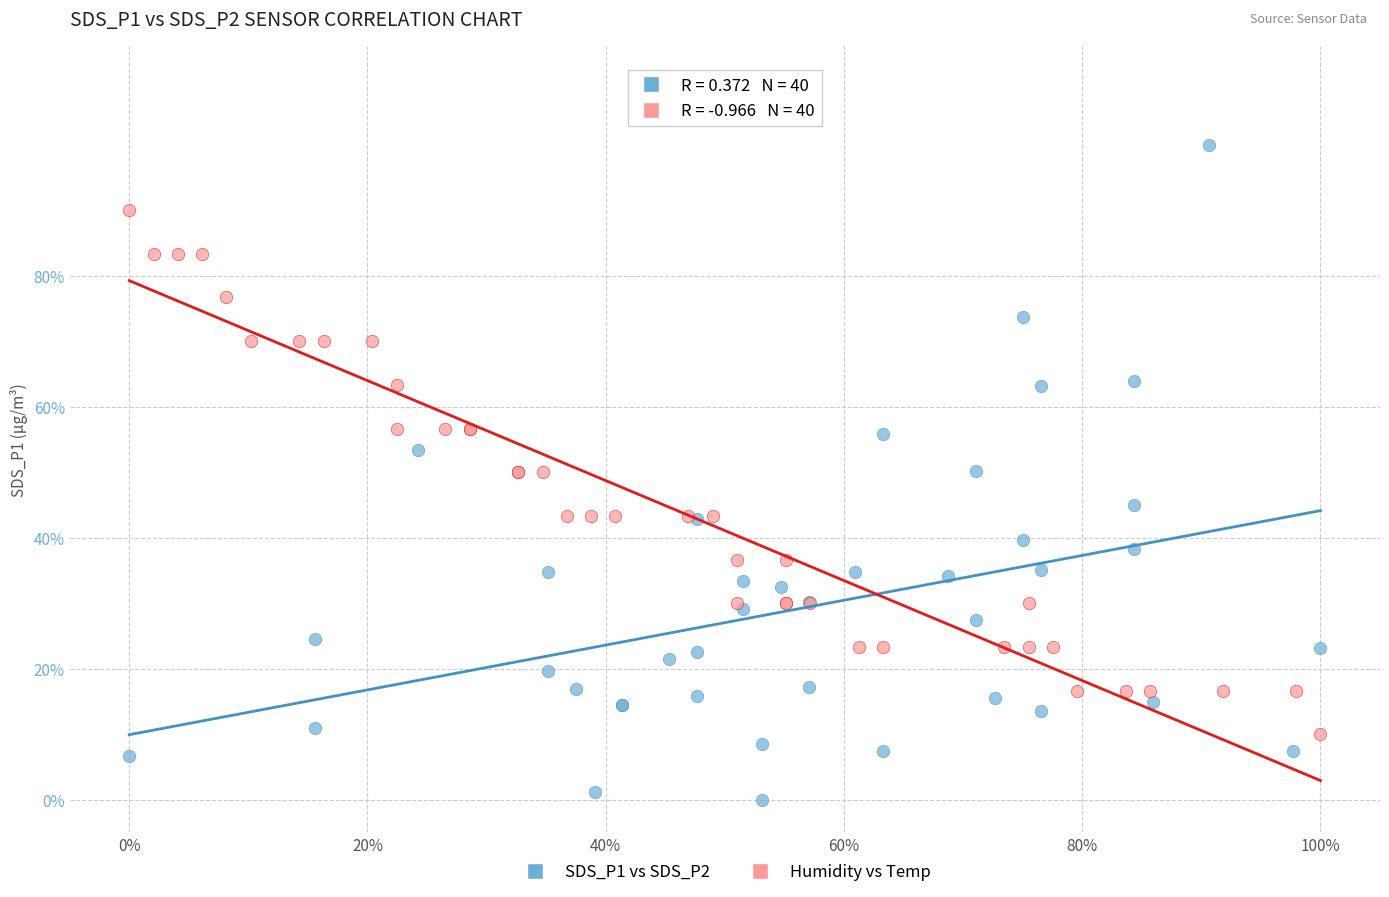

Which series reaches the minimum Y coordinate?

SDS_P1 vs SDS_P2